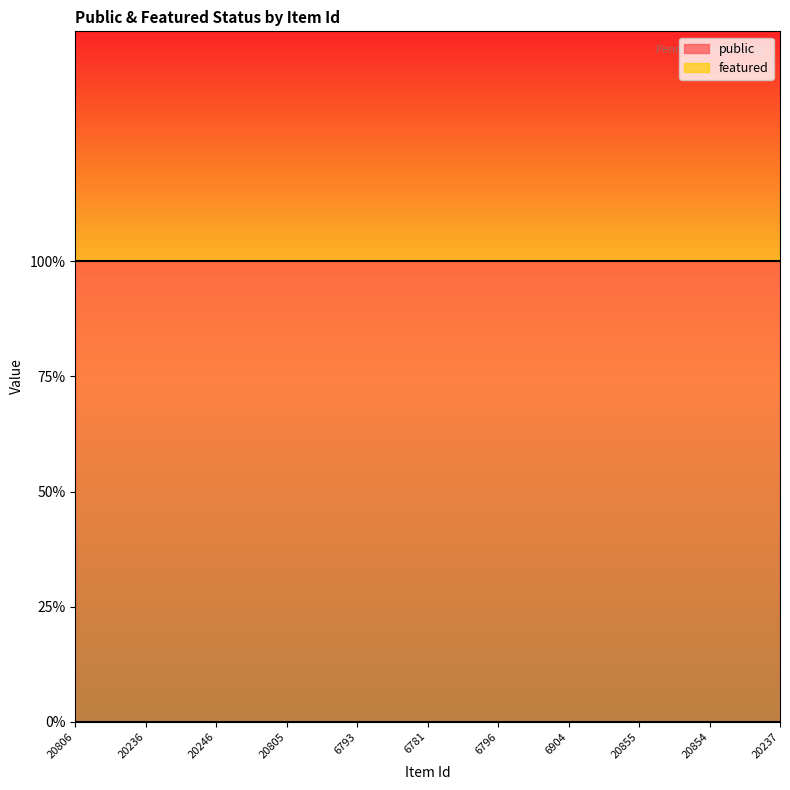

How many data points does each series have?

11